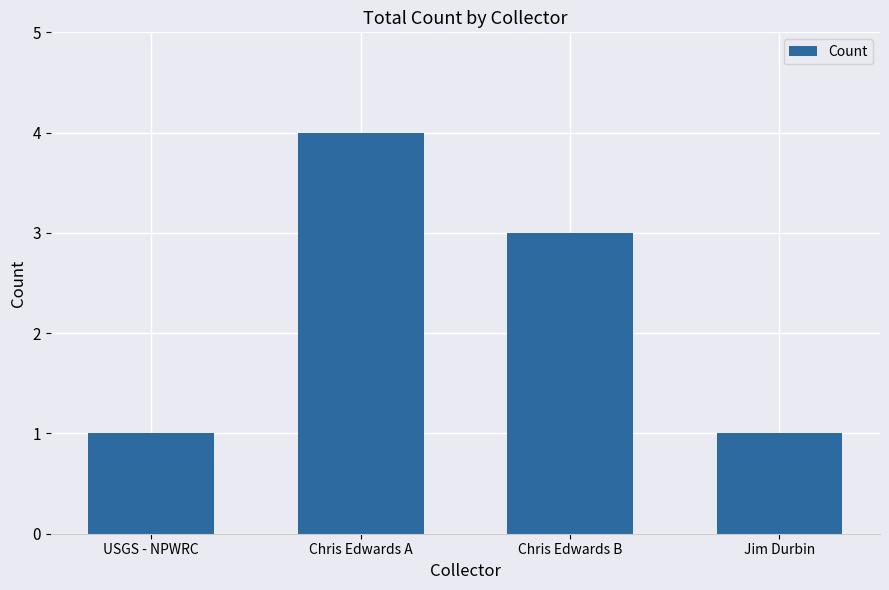

Which has a higher value, Chris Edwards A or Jim Durbin?

Chris Edwards A